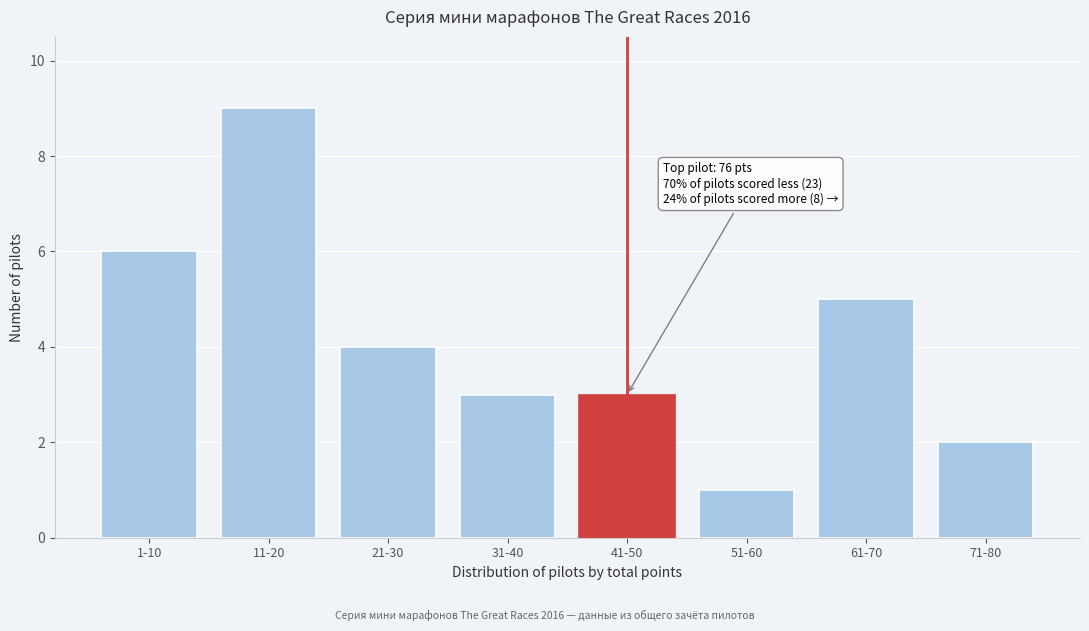

Reading right to left, extract all data points from this chart.

2	5	1	3	3	4	9	6